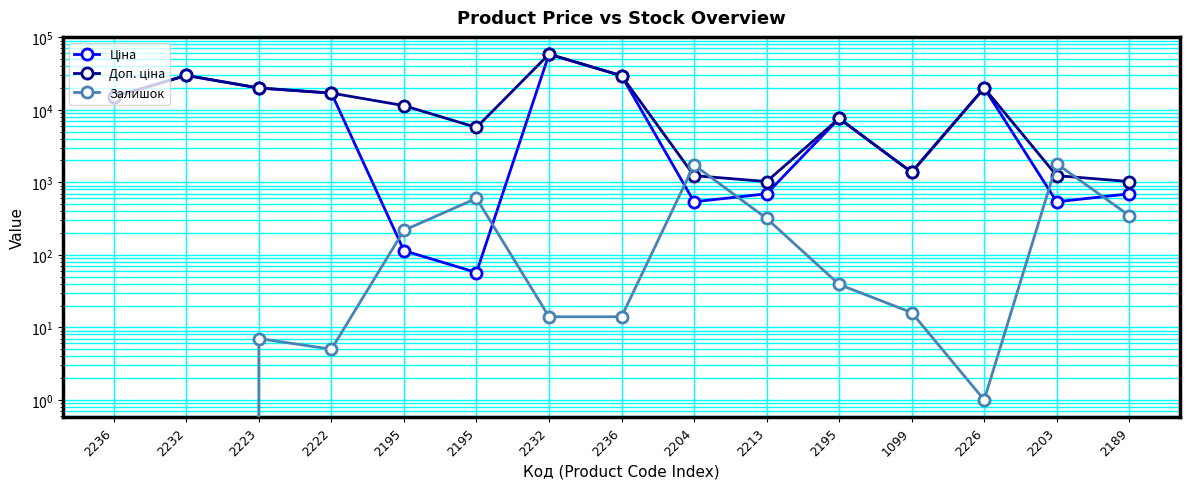

Reading left to right, list all the values displayed in this chart.

Ціна: 15120.0	29747.2	19964.2	16976.3	114.1	57.0	58426.5	29491.5	539.0	693.7	7596.5	1375.4	19964.2	539.0	693.7
Доп. ціна: 15120.0	29747.2	19964.2	16976.3	11410.0	5705.0	58426.5	29491.5	1235.4	1024.6	7596.5	1375.0	19964.2	1235.4	1024.6
Залишок: 0.0	0.0	7.0	5.0	218.0	601.0	14.0	14.0	1734.0	318.0	39.0	16.0	1.0	1802.0	348.0